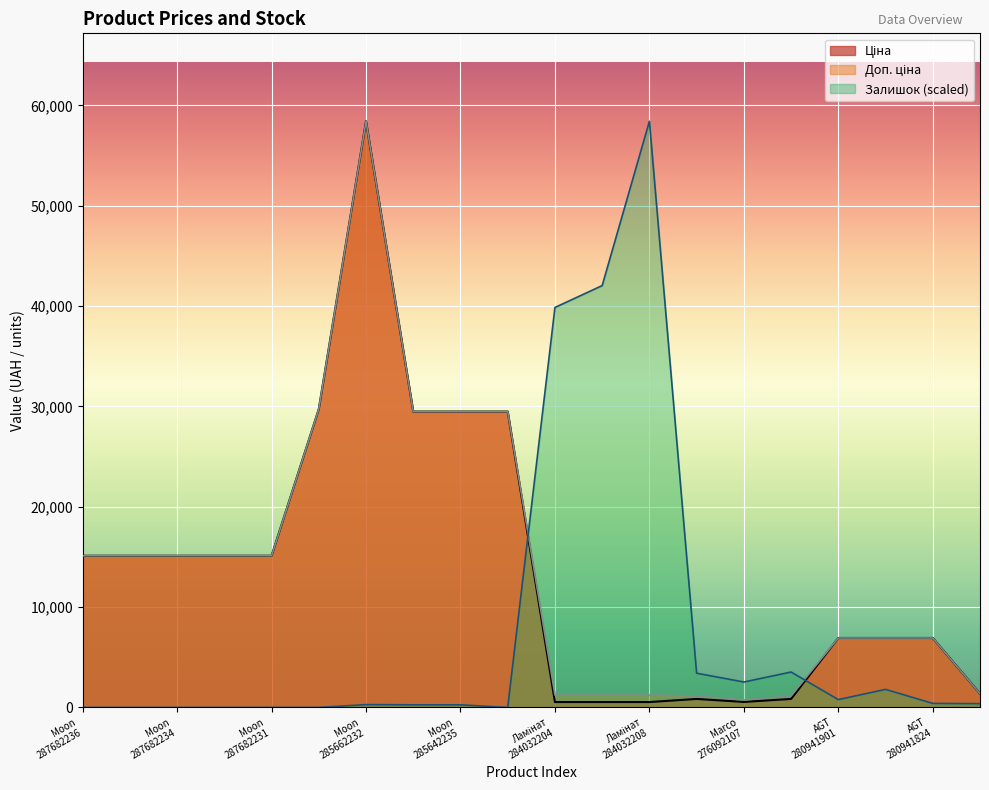

What is the greatest value displayed?

58426.5